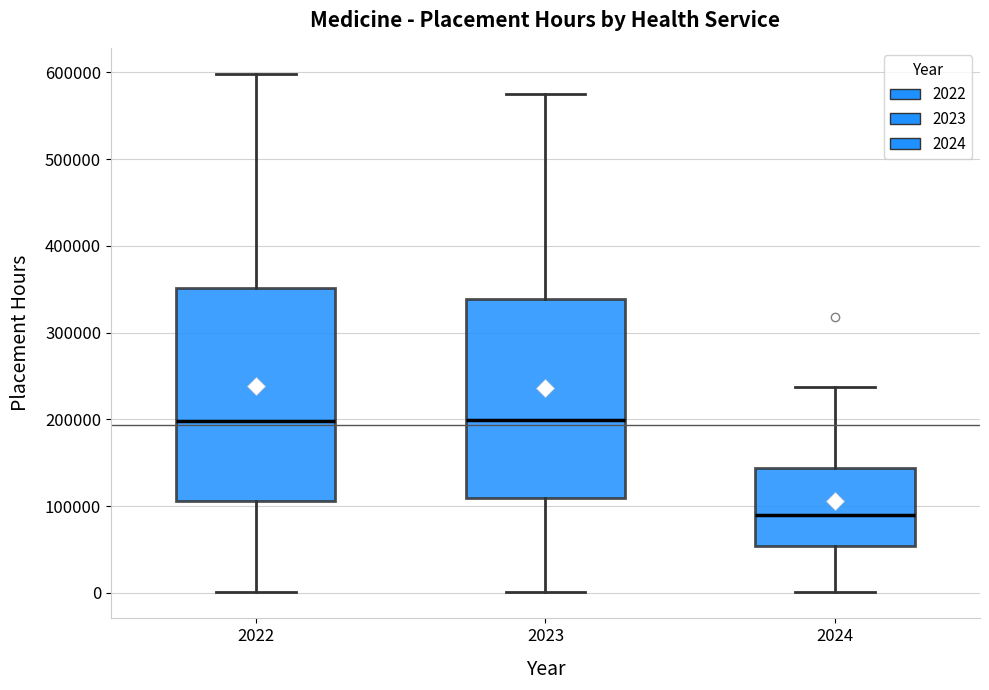

Comparing the boxes themselves (not the whiskers), which one is the tallest?

2022